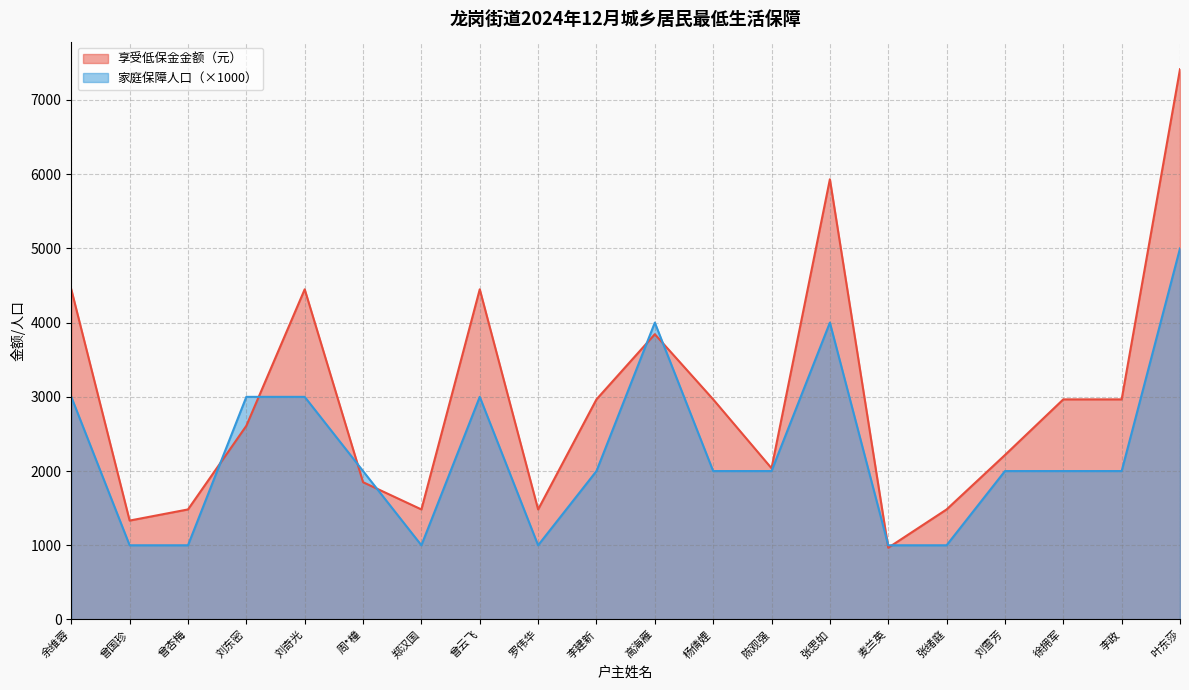

How many values in the 享受低保金金额（元） series are below 2966?

10